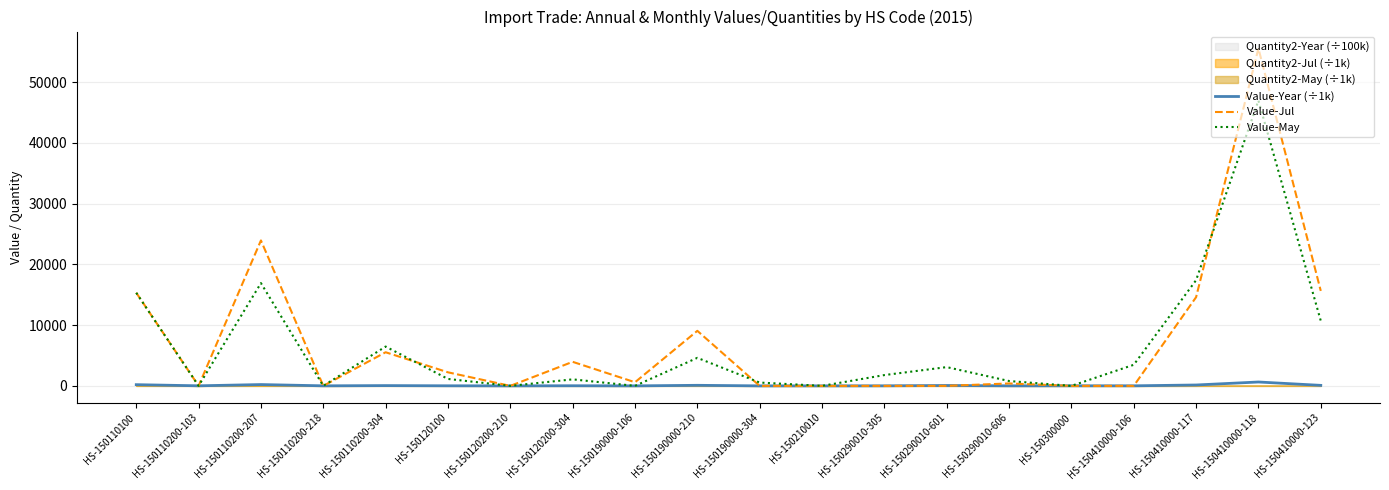

Where do Value-Jul and Value-May first cross each other?

HS-150110200-304 and HS-150120100